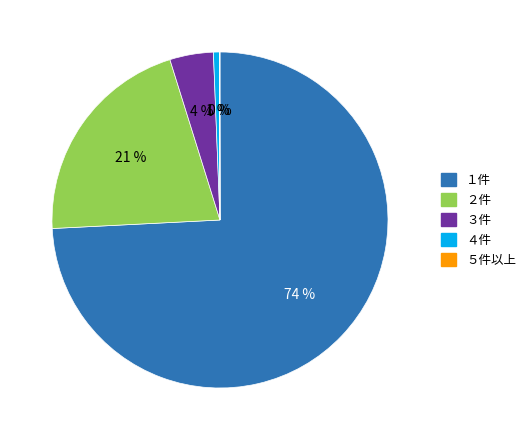

Which has a higher value, ３件 or １件?

１件